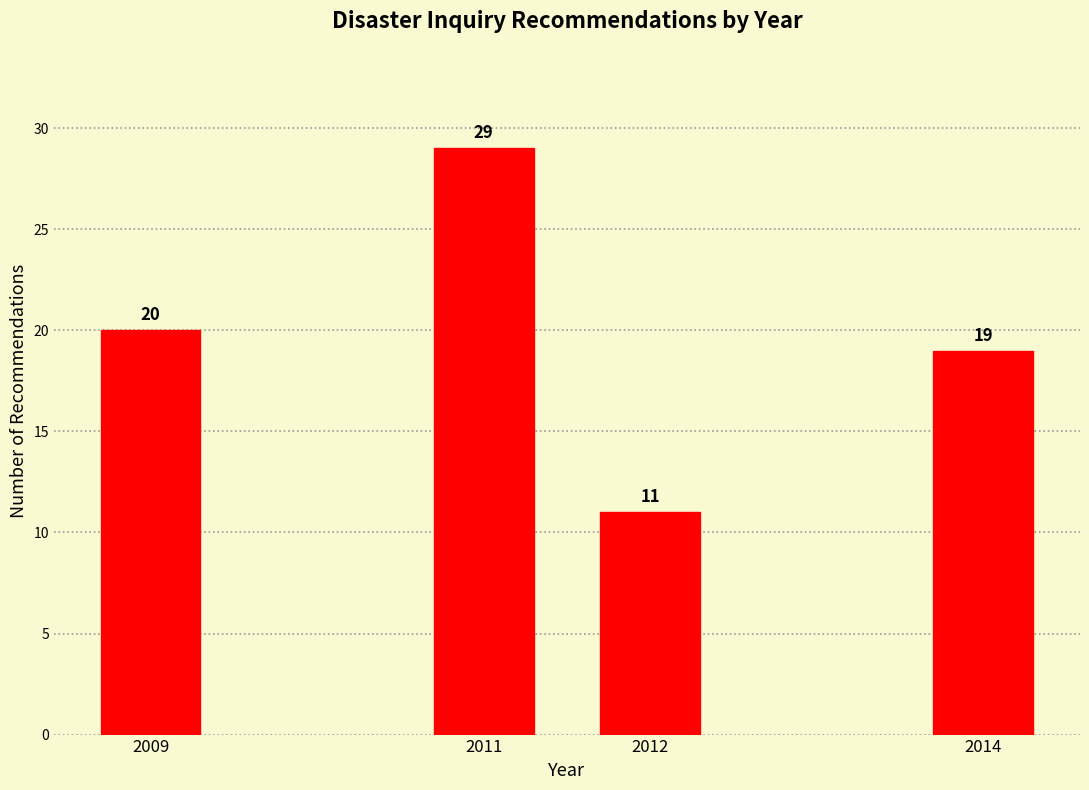

Reading left to right, extract all data points from this chart.

20	29	11	19